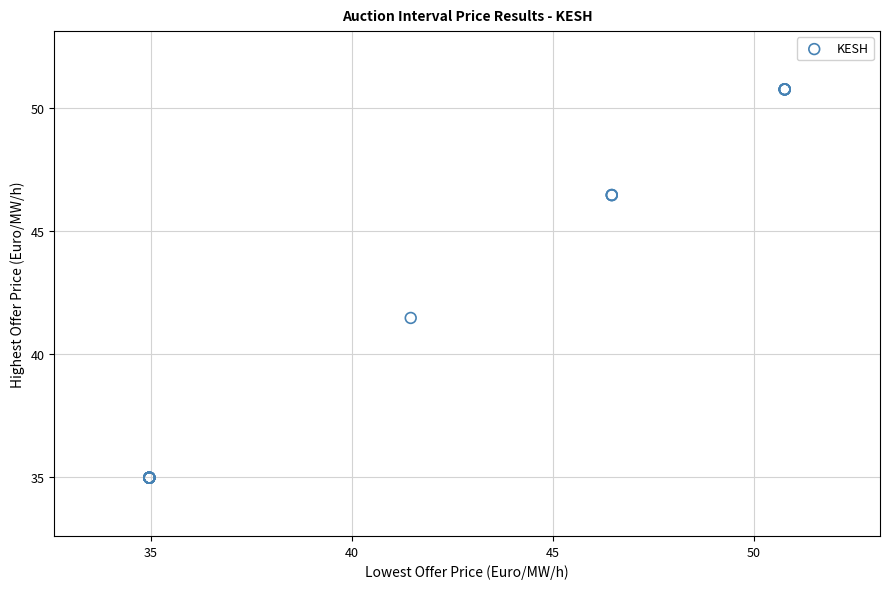

What Y value in the scatter plot is closest to 42?

41.5